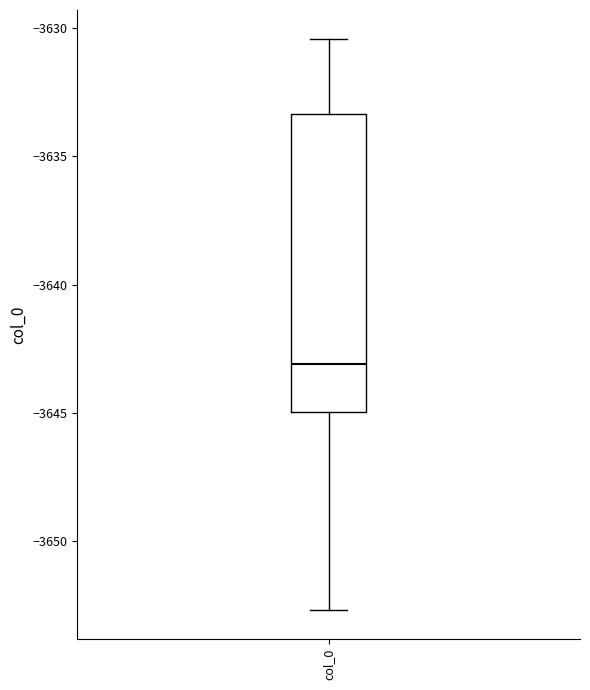

Where is the lower edge of the box for col_0 on the y-axis? The values are not printed on the chart, so give them approximately, as read against the axis.

-3645.0